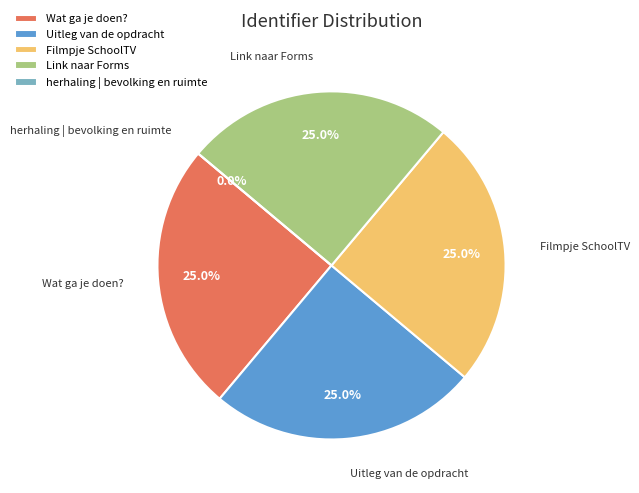

Is it true that herhaling | bevolking en ruimte is 14% of the pie?

False